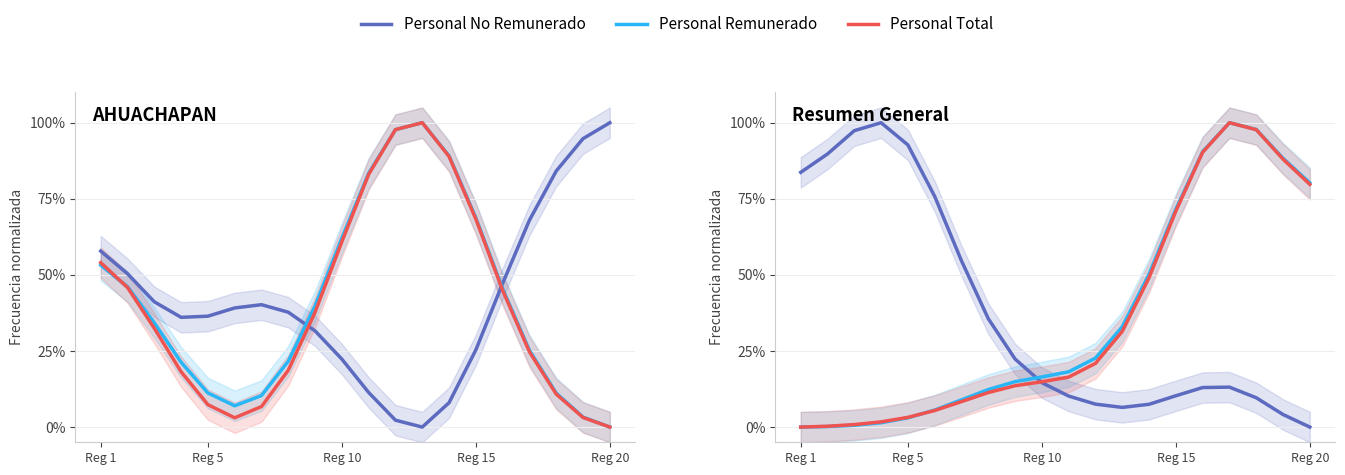

True or false: Personal No Remunerado has more than 1 interior local peaks.

True